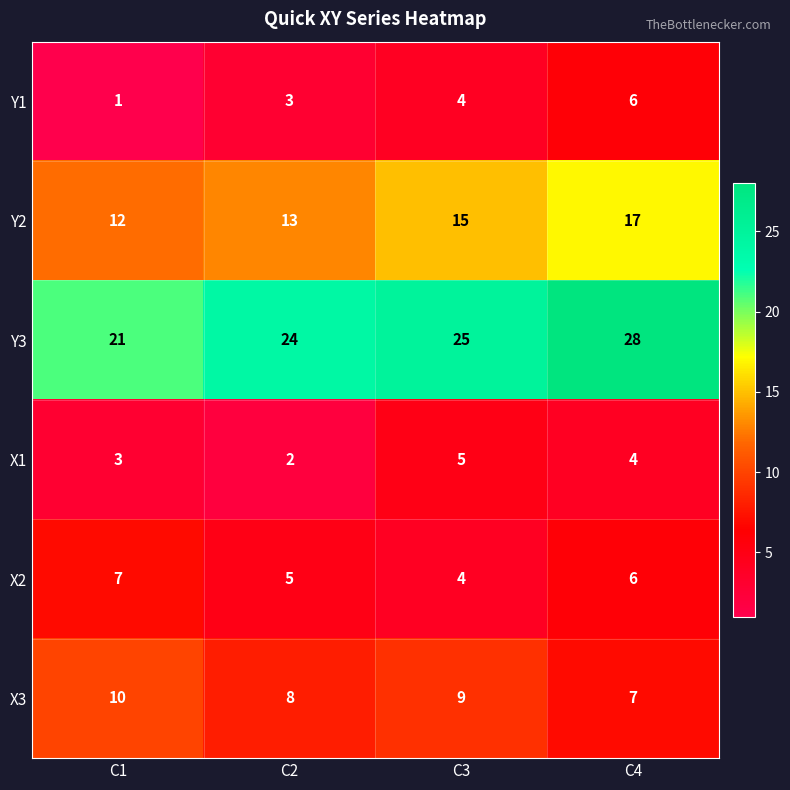

What is the total value across all series at C4?

68